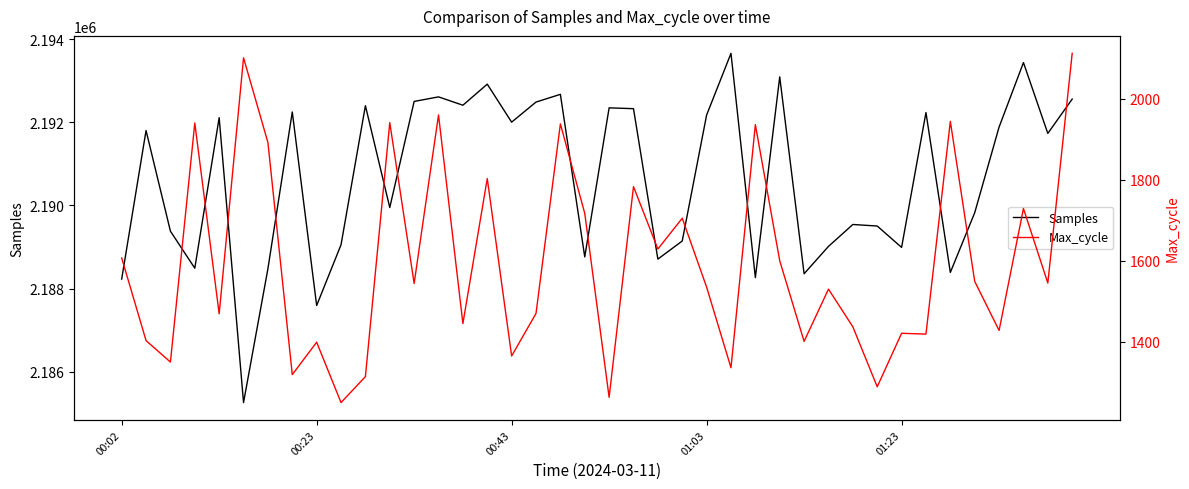

At which category is the sum across all series the highest?

37